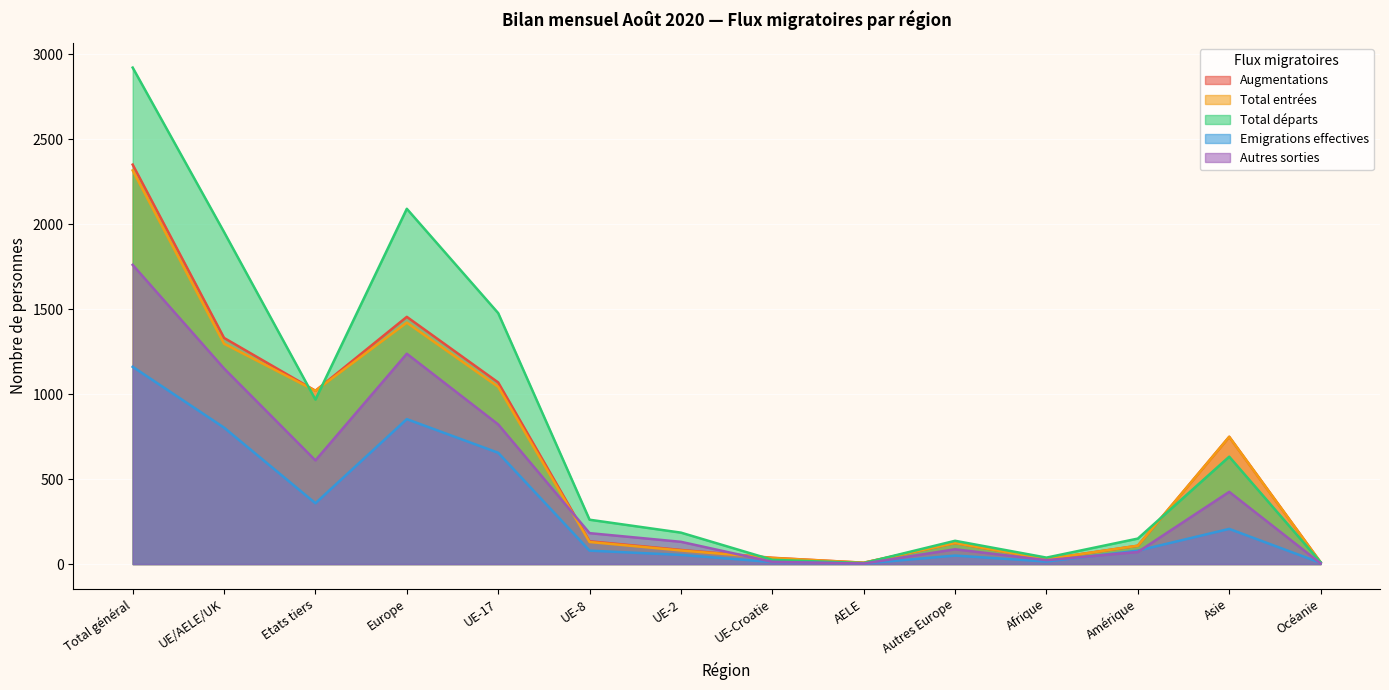

Reading left to right, list all the values displayed in this chart.

Augmentations: 2351	1331	1020	1455	1069	134	83	37	8	124	29	108	749	10
Total entrées: 2317	1297	1020	1421	1043	130	80	36	8	124	29	108	749	10
Total départs: 2922	1954	968	2091	1477	261	185	25	6	137	38	150	632	11
Emigrations effectives: 1161	803	358	853	655	79	54	12	3	50	15	79	207	7
Autres sorties: 1761	1151	610	1238	822	182	131	13	3	87	23	71	425	4